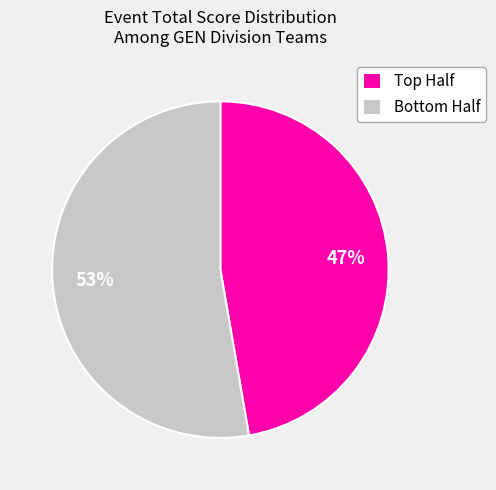

Which slice is the smallest?

Top Half